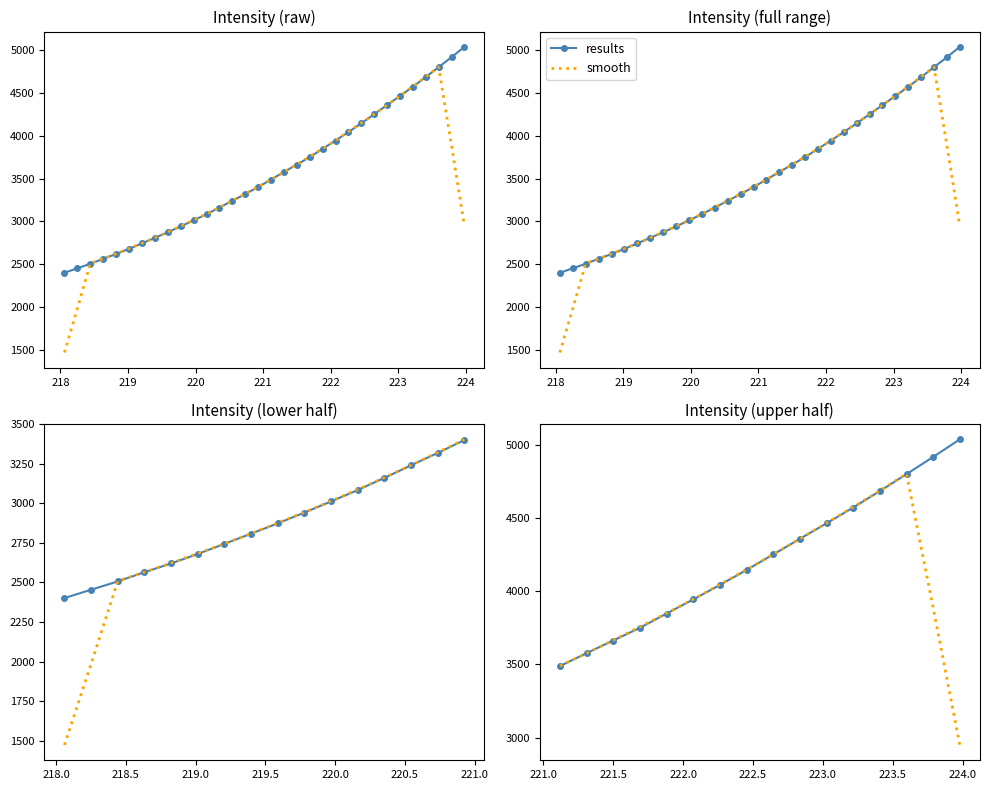

Which series has the widest spread of values?

smooth